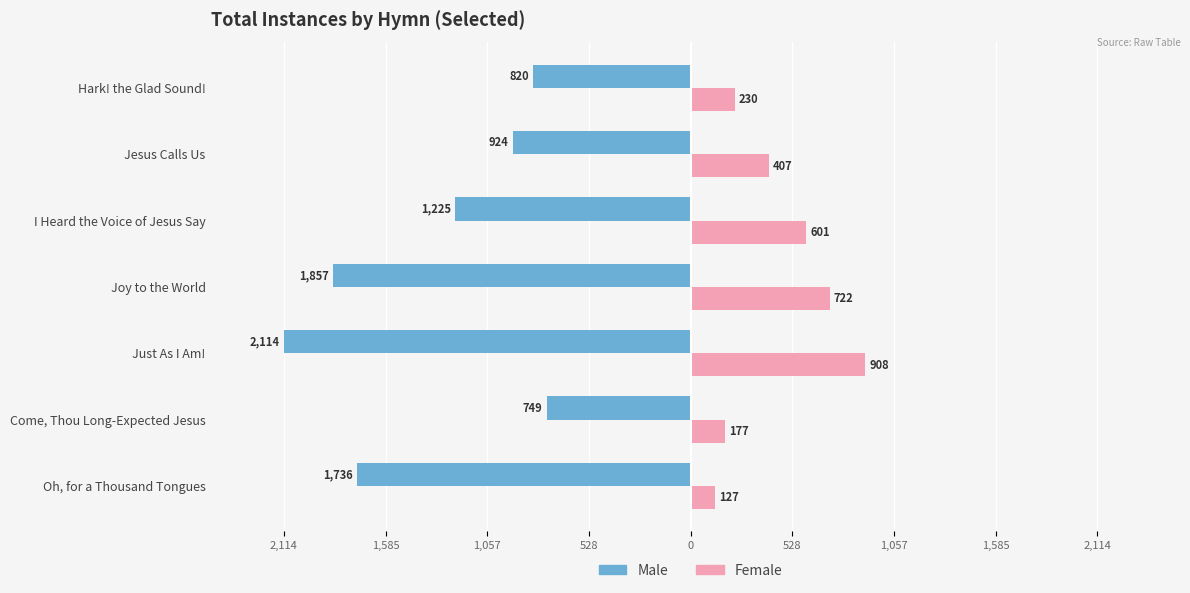

Which series has the widest spread of values?

Male